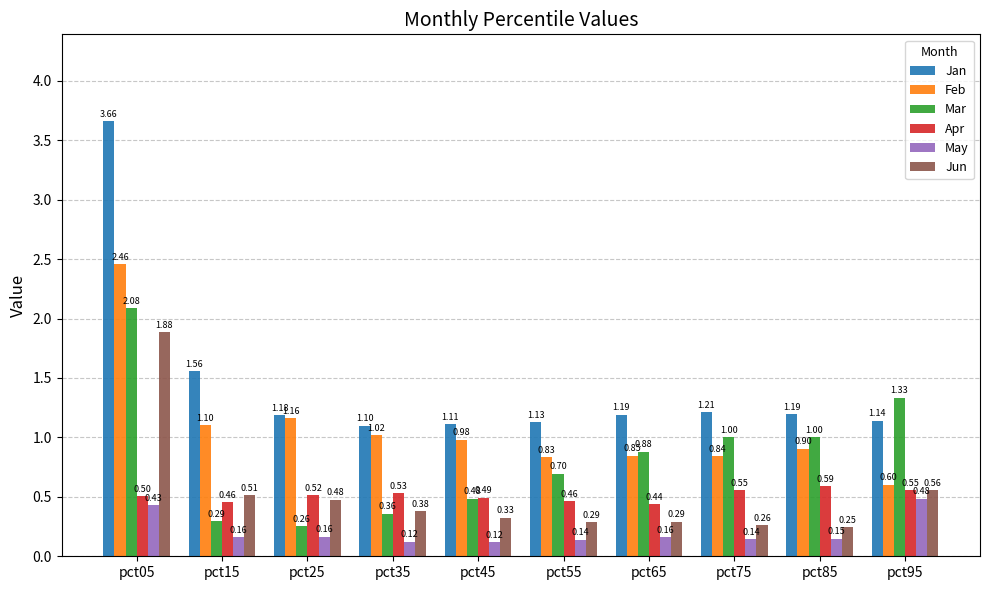

Rank the series at pct65 from highest to lowest value.

Jan, Mar, Feb, Apr, Jun, May